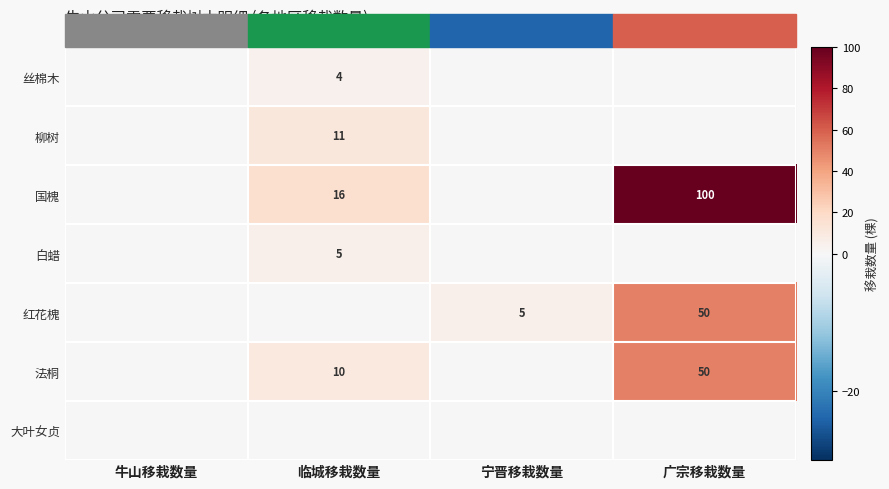

Which series has the widest spread of values?

国槐